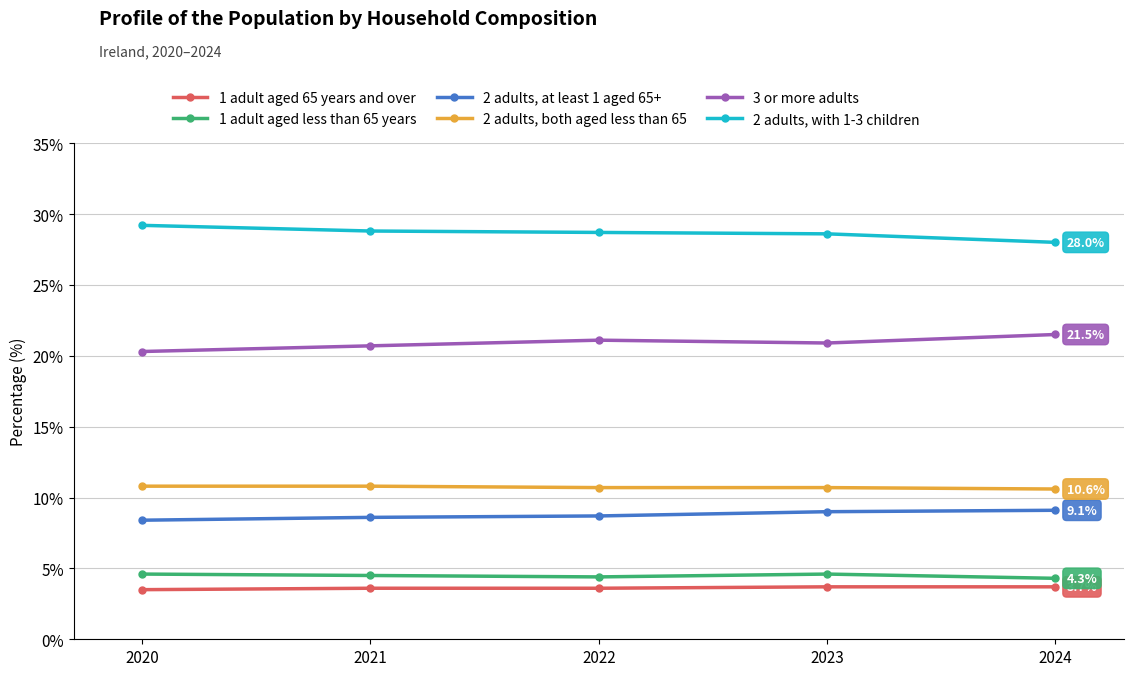

At how many categories does at least one series exceed 18?

5